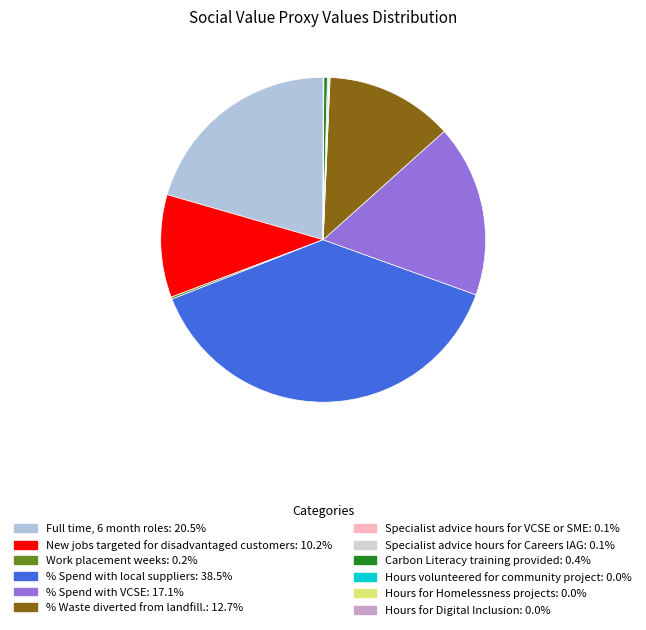

Combined, do Carbon Literacy training provided and Hours volunteered for community project account for over 50%?

No